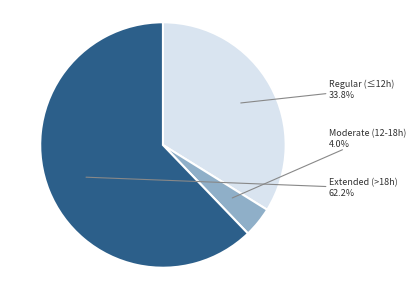

Does any single category account for the majority?

Yes